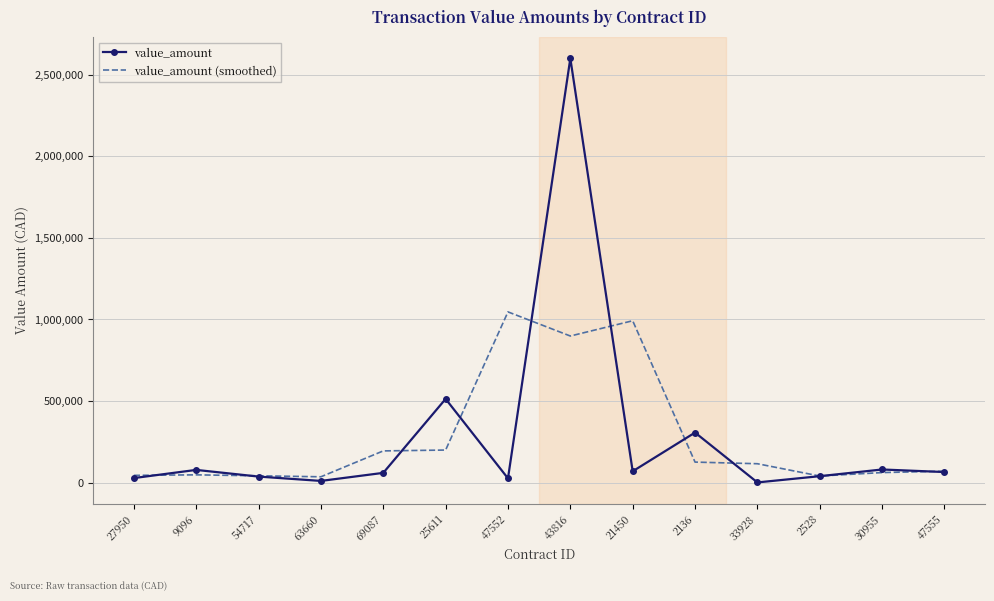

Which series has the widest spread of values?

value_amount